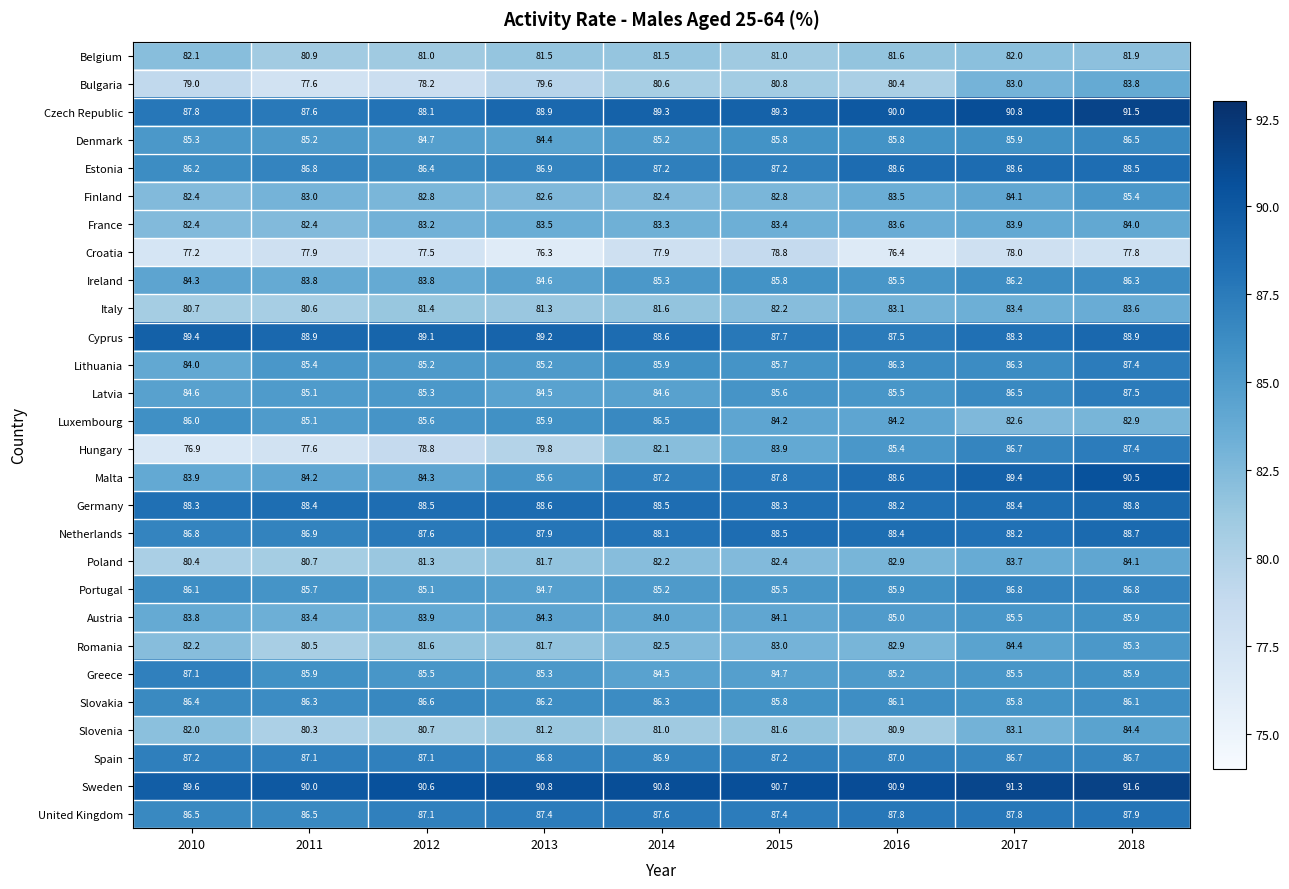

Which series changed the most between 2012 and 2018?

Hungary